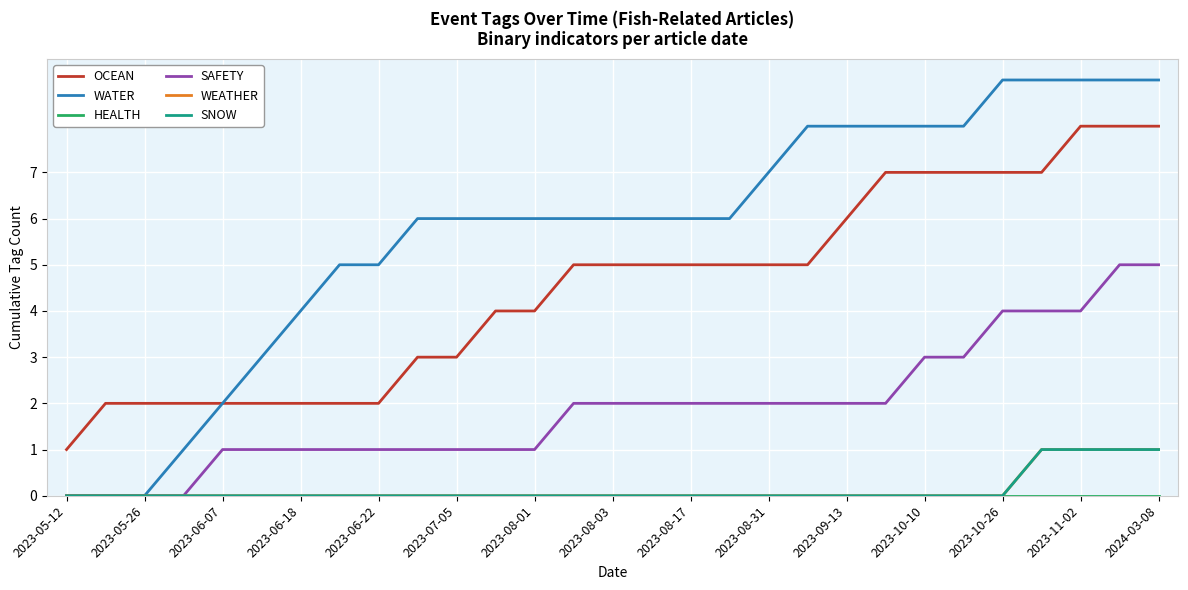

Is this an area chart (filled region under the line)?

No